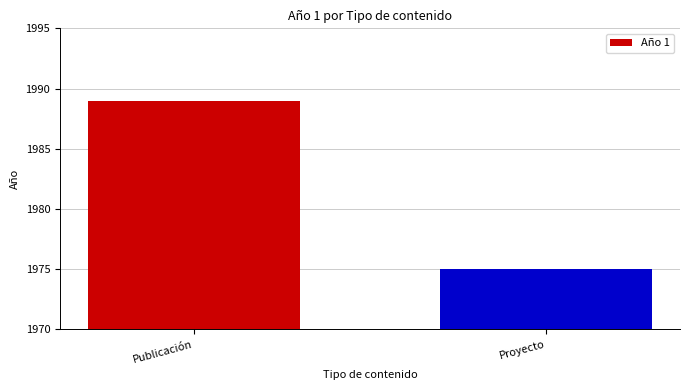

What is the difference between the maximum and minimum values?

14